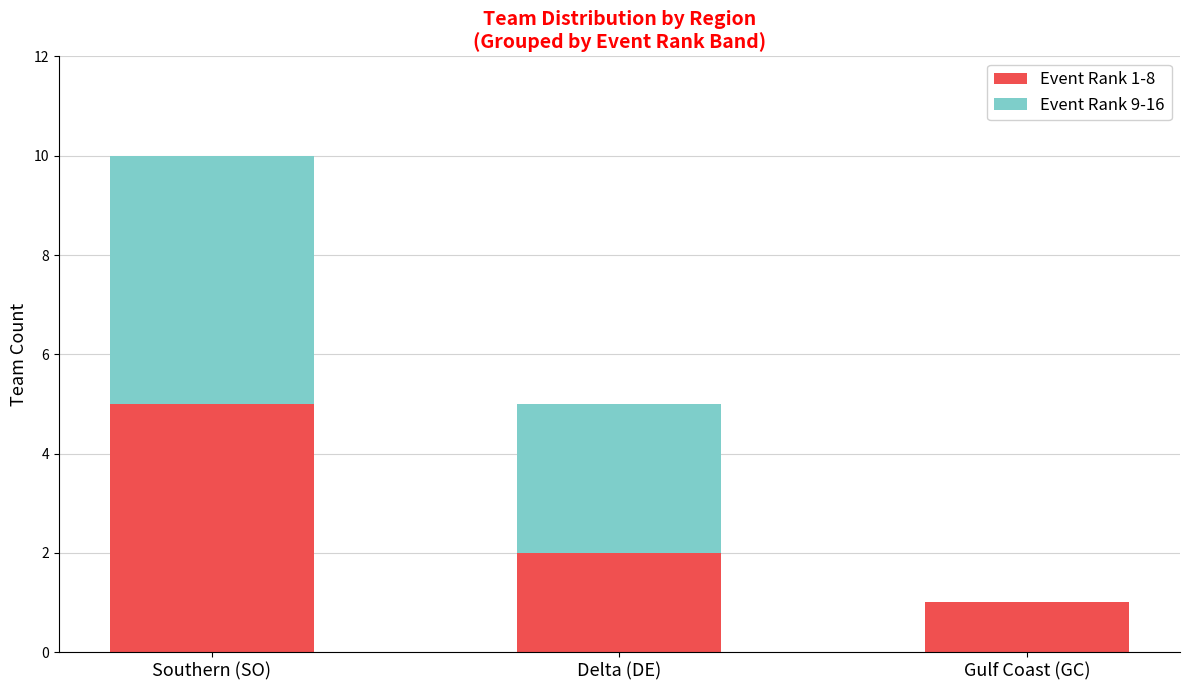

Is it true that Event Rank 1-8 equals 5 at Southern (SO)?

True